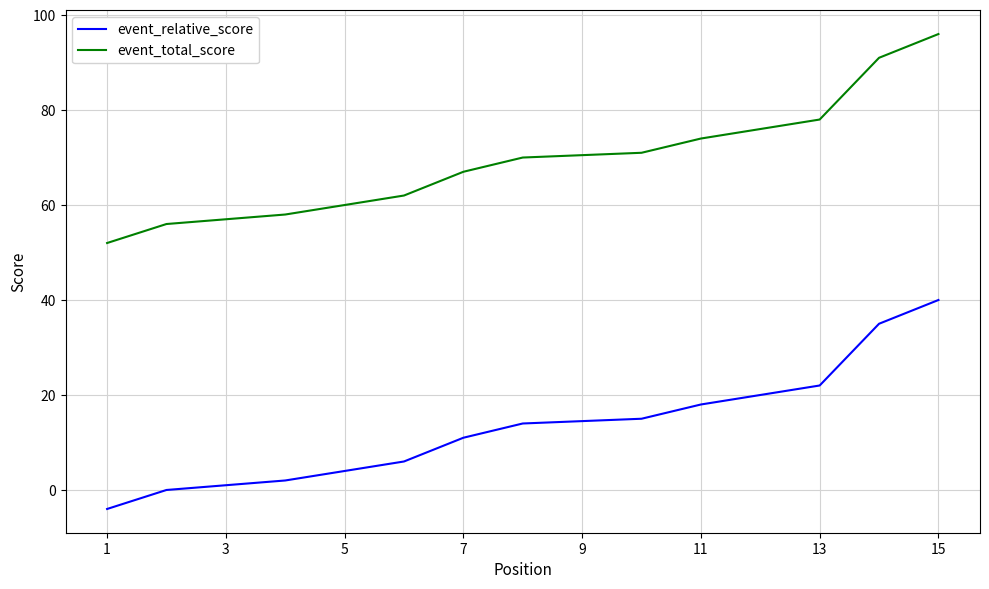

What is the sum of all event_relative_score values?

196